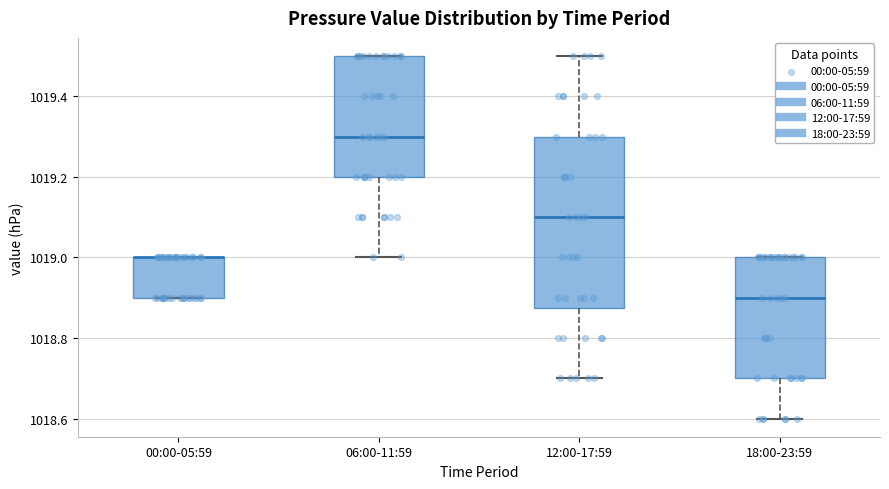

Reading left to right, transcribe this box plot: for each box, give where its median line is, the range the box spans, and where its two whiskers end, as read against the y-axis. The values are not printed on the chart, so give them approximately, as read against the axis.

00:00-05:59: median 1019.00 (drawn on the box's upper edge), box 1018.90 to 1019.00, whiskers 1018.90 to 1019.00
06:00-11:59: median 1019.30, box 1019.20 to 1019.50, whiskers 1019.00 to 1019.50
12:00-17:59: median 1019.10, box 1018.88 to 1019.30, whiskers 1018.70 to 1019.50
18:00-23:59: median 1018.90, box 1018.70 to 1019.00, whiskers 1018.60 to 1019.00